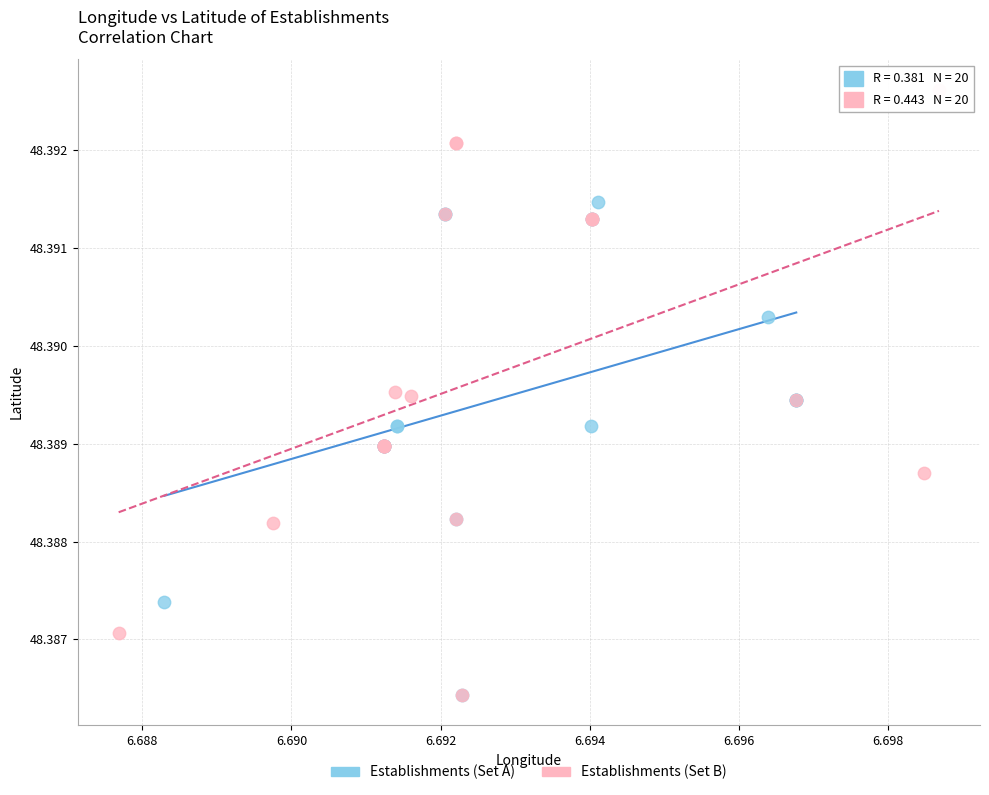

Which series has the widest spread of Y values?

Establishments (Set B)